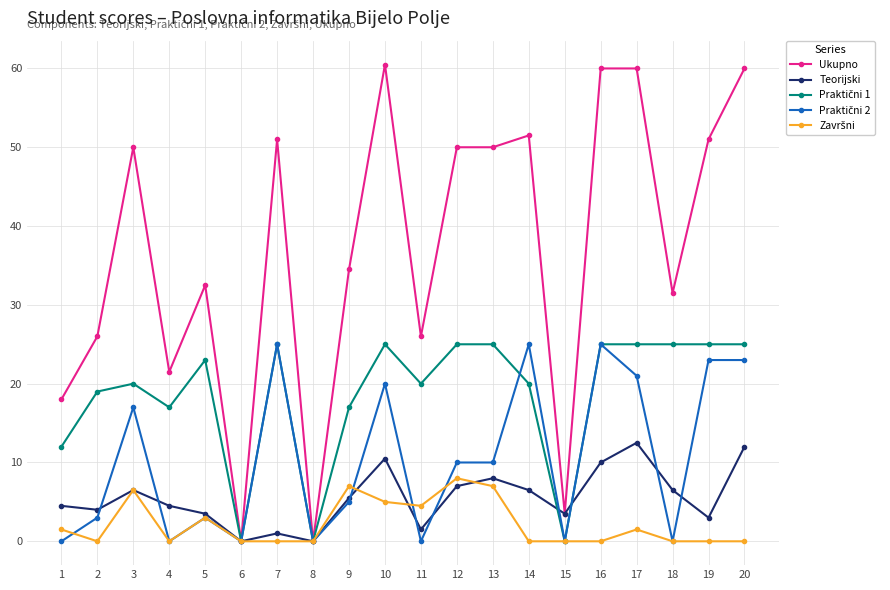

How many data points does each series have?

20